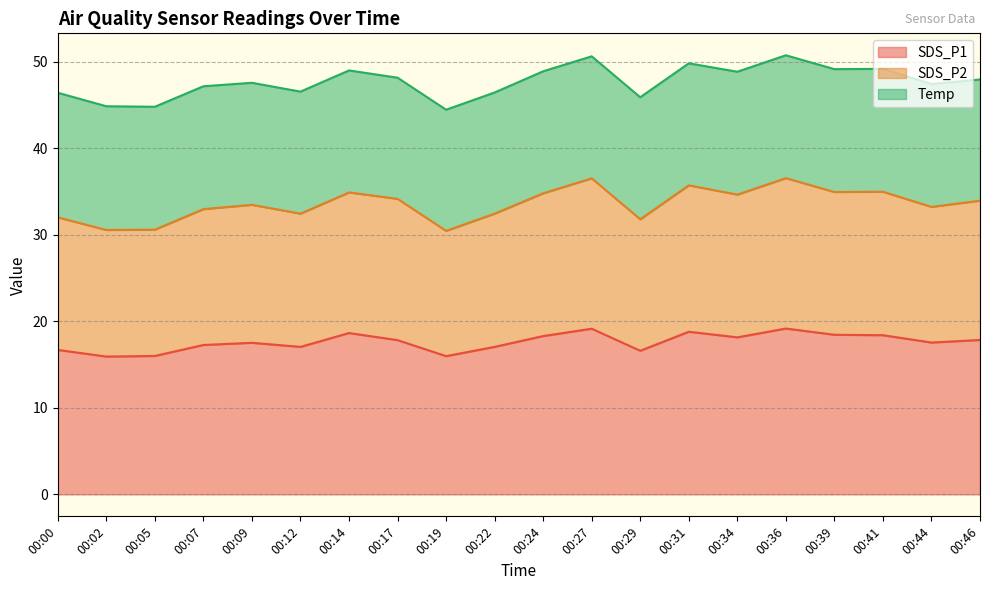

What are all the series names shown in the legend?

SDS_P1, SDS_P2, Temp